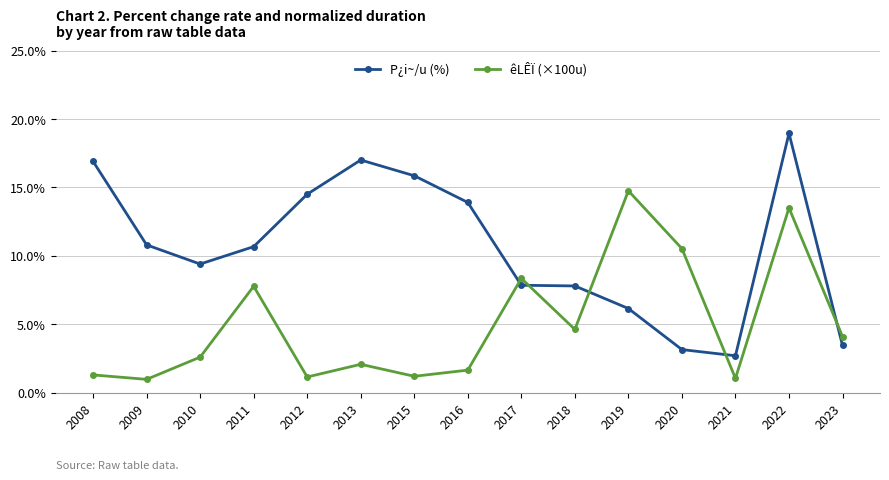

How many interior local valleys does the êLÊÏ (×100u) series have?

5